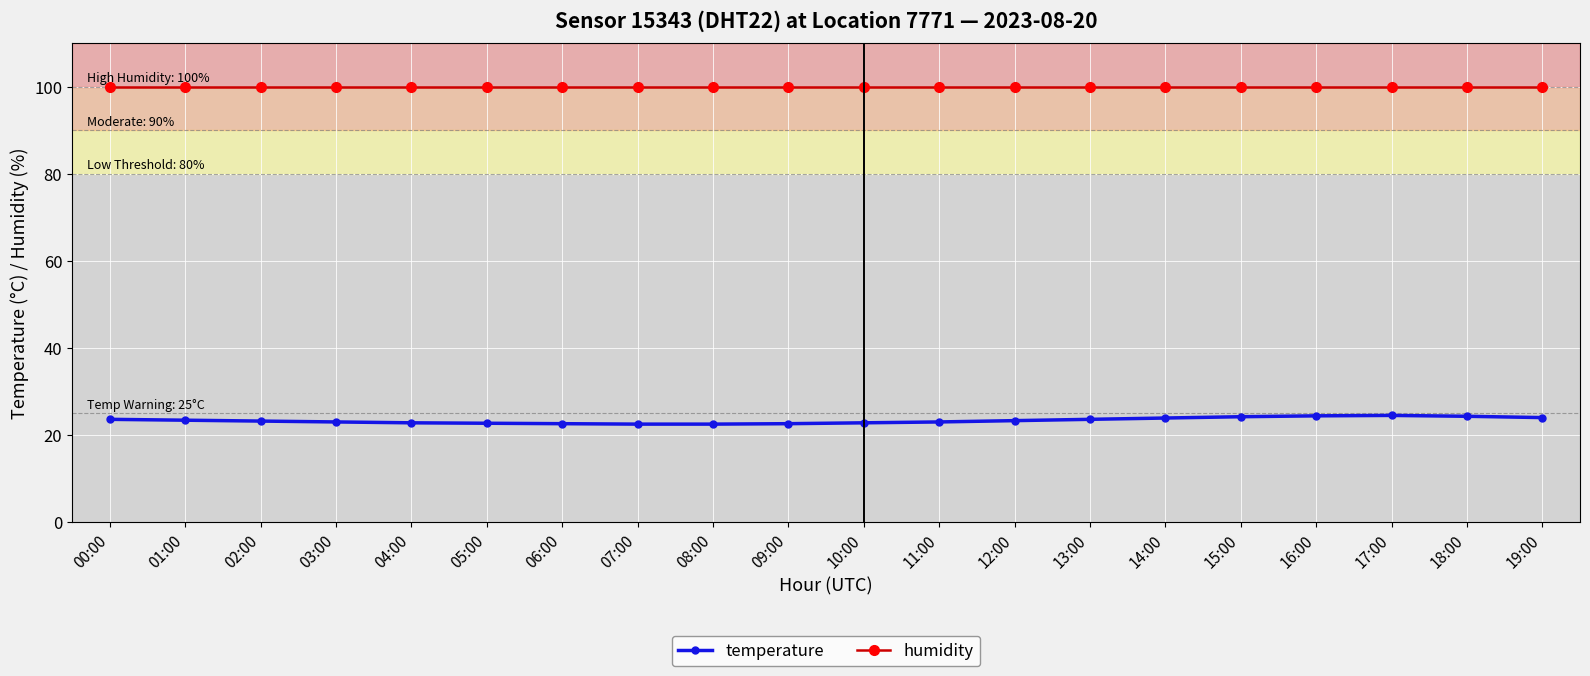

List the series in order of their overall mean, lowest first.

temperature, humidity